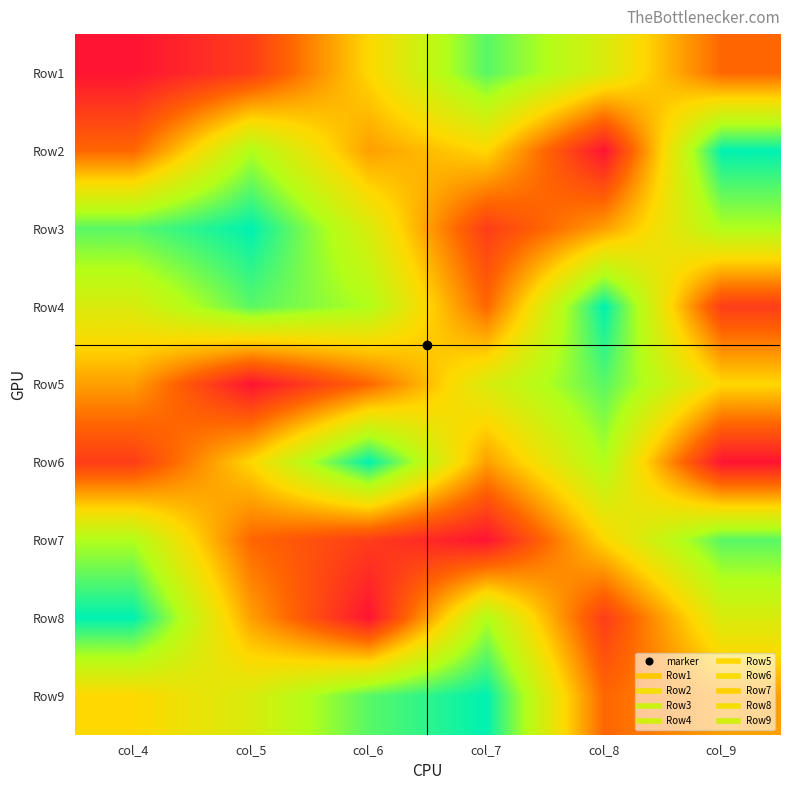

What is the difference between the highest and lowest values at col_6?

8